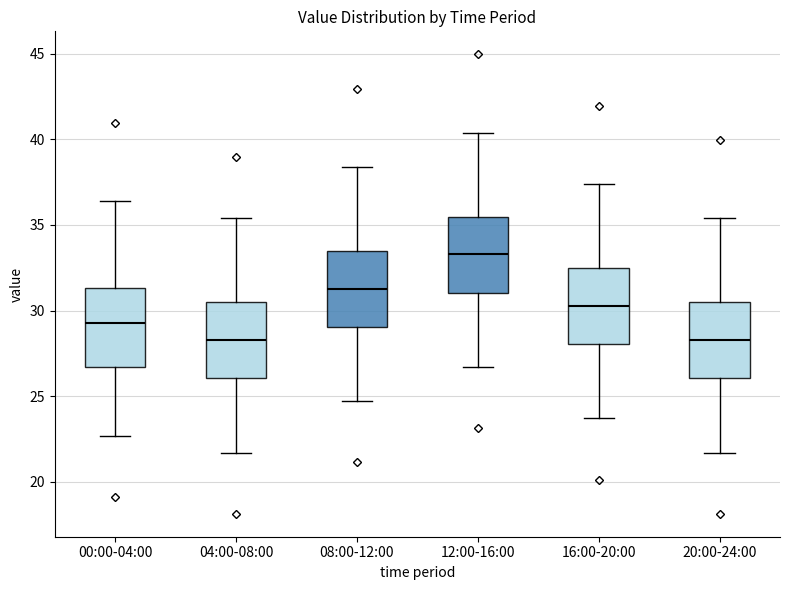

Where does the lower whisker of the box for 16:00-20:00 end on the y-axis? The values are not printed on the chart, so give them approximately, as read against the axis.

23.5